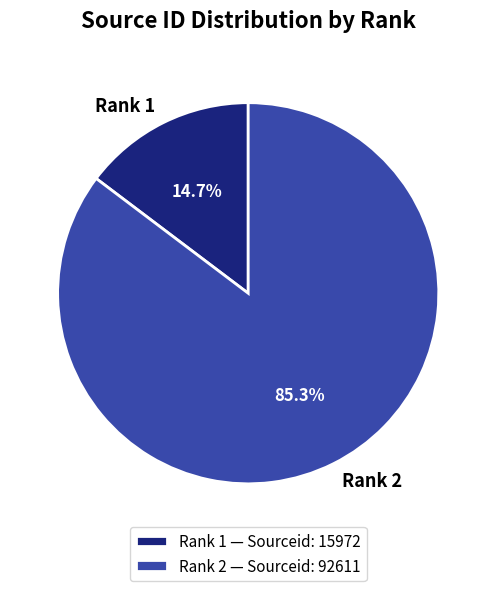

Count the number of slices in the pie.

2